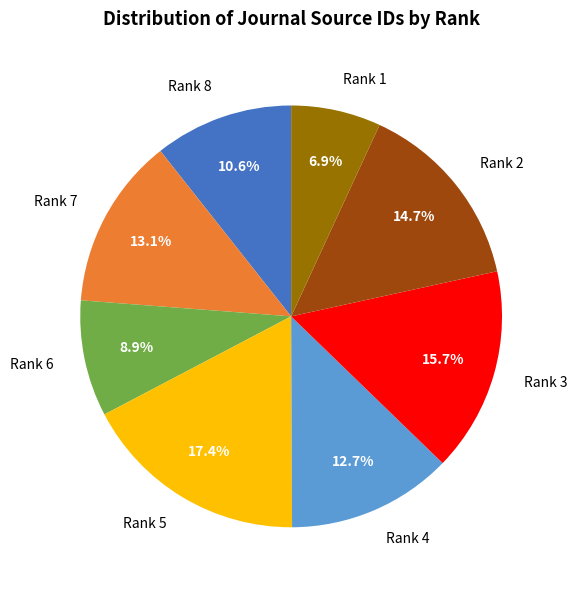

Which has a higher value, Rank 8 or Rank 1?

Rank 8